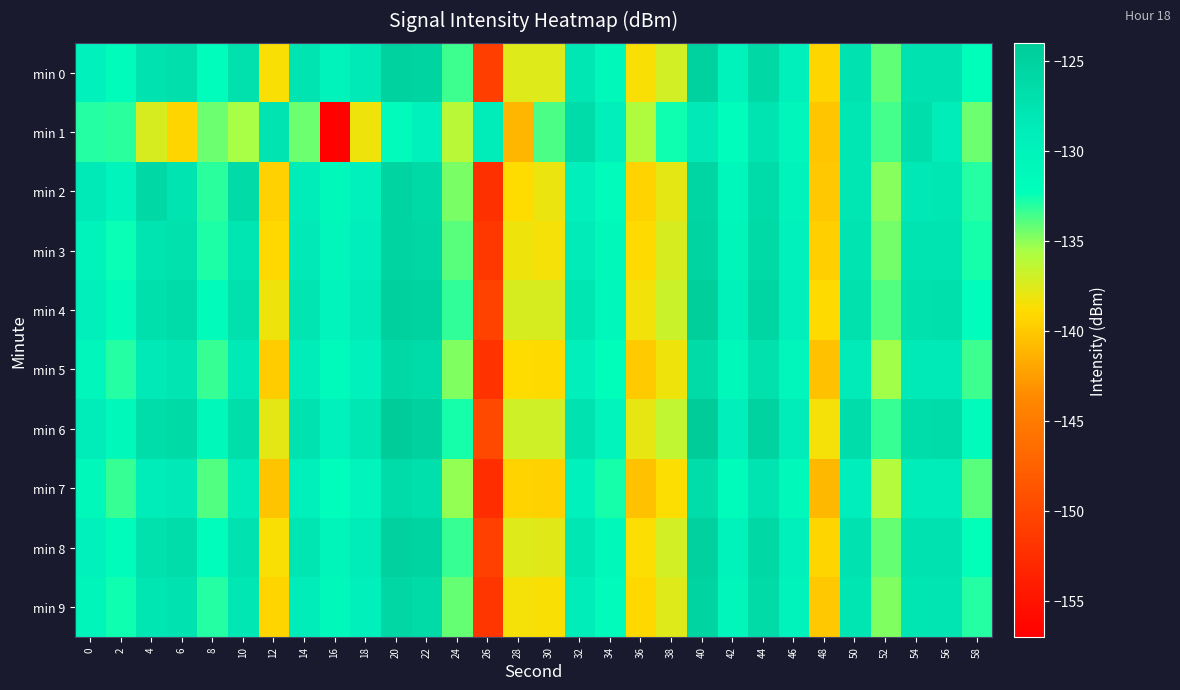

Reading right to left, extract all data points from this chart.

min 0: 58=-132.2	56=-127.3	54=-127.3	52=-134.2	50=-127.3	48=-139.2	46=-129.4	44=-125.9	42=-130.0	40=-124.9	38=-137.1	36=-138.7	34=-131.0	32=-128.1	30=-137.7	28=-137.6	26=-150.8	24=-133.5	22=-125.2	20=-124.9	18=-128.5	16=-130.0	14=-127.6	12=-138.6	10=-127.1	8=-132.1	6=-126.9	4=-127.4	2=-131.8	0=-129.8
min 1: 58=-134.4	56=-129.0	54=-126.8	52=-133.6	50=-128.1	48=-140.2	46=-130.7	44=-127.5	42=-131.9	40=-128.3	38=-132.6	36=-135.8	34=-129.2	32=-126.4	30=-133.7	28=-141.1	26=-128.9	24=-136.2	22=-129.8	20=-131.5	18=-138.3	16=-156.7	14=-134.4	12=-127.7	10=-135.6	8=-134.4	6=-139.3	4=-137.3	2=-133.0	0=-132.9
min 2: 58=-133.0	56=-128.1	54=-128.2	52=-134.9	50=-128.0	48=-140.0	46=-130.1	44=-126.5	42=-130.8	40=-125.6	38=-137.8	36=-139.4	34=-131.7	32=-129.3	30=-138.1	28=-138.9	26=-152.3	24=-134.6	22=-126.1	20=-125.4	18=-129.8	16=-131.2	14=-128.7	12=-139.5	10=-126.3	8=-133.1	6=-127.6	4=-125.9	2=-130.2	0=-128.5
min 3: 58=-132.7	56=-127.6	54=-127.7	52=-134.5	50=-127.7	48=-139.7	46=-129.7	44=-126.1	42=-130.5	40=-125.2	38=-137.3	36=-139.0	34=-131.3	32=-128.6	30=-138.5	28=-138.3	26=-151.5	24=-134.0	22=-125.8	20=-125.2	18=-129.1	16=-130.7	14=-128.3	12=-139.1	10=-127.9	8=-132.8	6=-127.2	4=-127.7	2=-132.4	0=-130.1
min 4: 58=-131.9	56=-127.0	54=-127.1	52=-133.9	50=-127.1	48=-139.0	46=-129.2	44=-125.6	42=-129.9	40=-124.6	38=-136.8	36=-138.4	34=-130.8	32=-127.9	30=-137.4	28=-137.4	26=-150.5	24=-133.2	22=-125.1	20=-124.7	18=-128.6	16=-130.2	14=-127.8	12=-138.3	10=-127.2	8=-131.7	6=-126.5	4=-127.0	2=-131.6	0=-129.4
min 5: 58=-133.5	56=-128.4	54=-128.5	52=-135.4	50=-128.6	48=-140.5	46=-130.7	44=-127.1	42=-131.3	40=-126.2	38=-138.3	36=-139.9	34=-132.2	32=-129.3	30=-139.0	28=-138.9	26=-152.1	24=-134.7	22=-126.5	20=-126.0	18=-129.8	16=-131.4	14=-129.0	12=-139.8	10=-128.4	8=-133.4	6=-127.8	4=-128.3	2=-132.9	0=-130.7
min 6: 58=-131.5	56=-126.5	54=-126.6	52=-133.4	50=-126.6	48=-138.5	46=-128.7	44=-125.1	42=-129.3	40=-124.2	38=-136.4	36=-138.0	34=-130.3	32=-127.4	30=-137.0	28=-136.9	26=-149.8	24=-132.7	22=-124.9	20=-124.2	18=-128.1	16=-129.7	14=-127.3	12=-137.9	10=-126.8	8=-131.3	6=-126.1	4=-126.6	2=-131.0	0=-128.9
min 7: 58=-134.0	56=-128.9	54=-129.0	52=-135.9	50=-129.1	48=-141.0	46=-131.2	44=-127.6	42=-131.8	40=-126.7	38=-138.8	36=-140.4	34=-132.7	32=-129.8	30=-139.5	28=-139.4	26=-152.6	24=-135.2	22=-127.0	20=-126.5	18=-130.3	16=-131.9	14=-129.5	12=-140.3	10=-128.9	8=-133.9	6=-128.3	4=-128.8	2=-133.4	0=-131.2
min 8: 58=-132.3	56=-127.3	54=-127.4	52=-134.2	50=-127.4	48=-139.3	46=-129.5	44=-125.9	42=-130.1	40=-124.9	38=-137.1	36=-138.7	34=-131.0	32=-128.1	30=-137.7	28=-137.6	26=-150.7	24=-133.4	22=-125.4	20=-124.9	18=-128.8	16=-130.4	14=-127.9	12=-138.6	10=-127.3	8=-131.9	6=-126.6	4=-127.1	2=-131.8	0=-129.6
min 9: 58=-132.9	56=-127.8	54=-127.9	52=-134.7	50=-127.9	48=-140.0	46=-130.0	44=-126.3	42=-130.7	40=-125.5	38=-137.6	36=-139.2	34=-131.5	32=-128.8	30=-138.6	28=-138.5	26=-151.7	24=-134.2	22=-126.2	20=-125.7	18=-129.5	16=-131.1	14=-128.7	12=-139.3	10=-128.1	8=-133.0	6=-127.4	4=-127.9	2=-132.6	0=-130.4